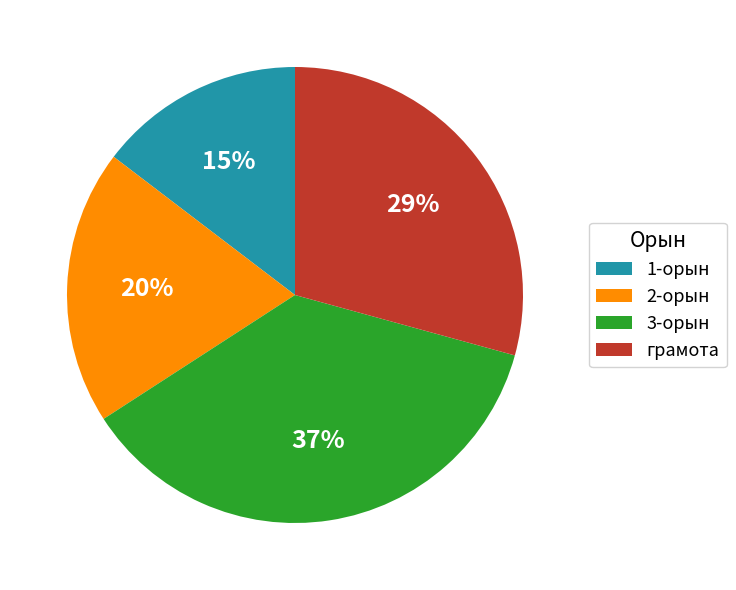

Approximately how many times larger is the value at 2-орын compared to 3-орын?

0.5